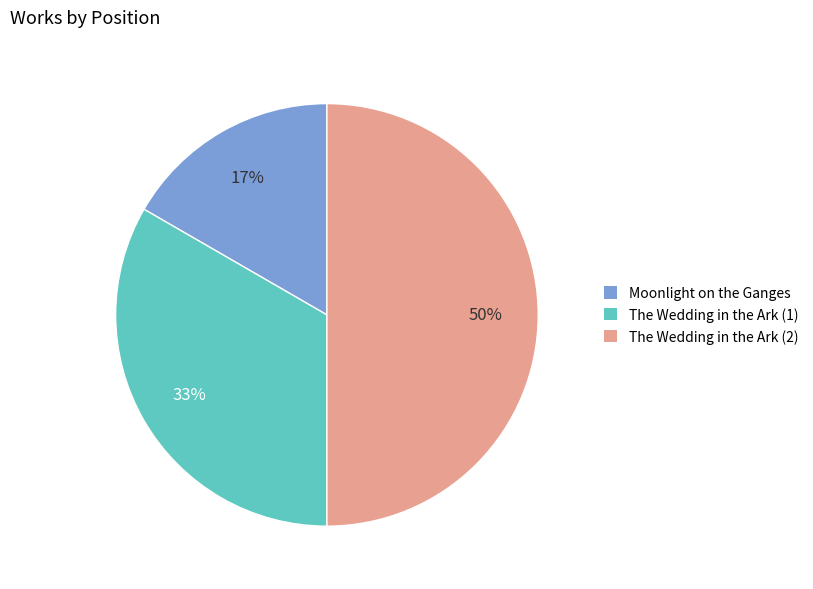

What is the ratio of the value at Moonlight on the Ganges to the value at The Wedding in the Ark (1)?

0.5